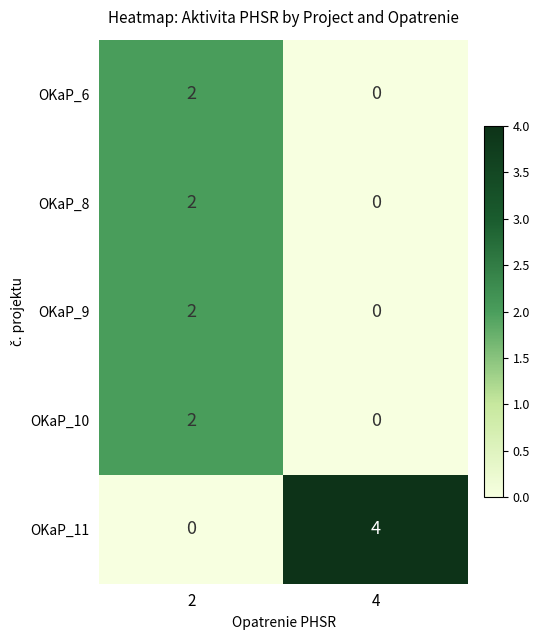

Between 2 and 4, which series saw the biggest shift?

OKaP_11